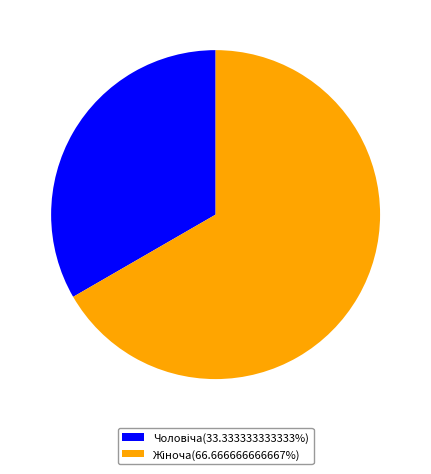

How many slices are in this pie chart?

2